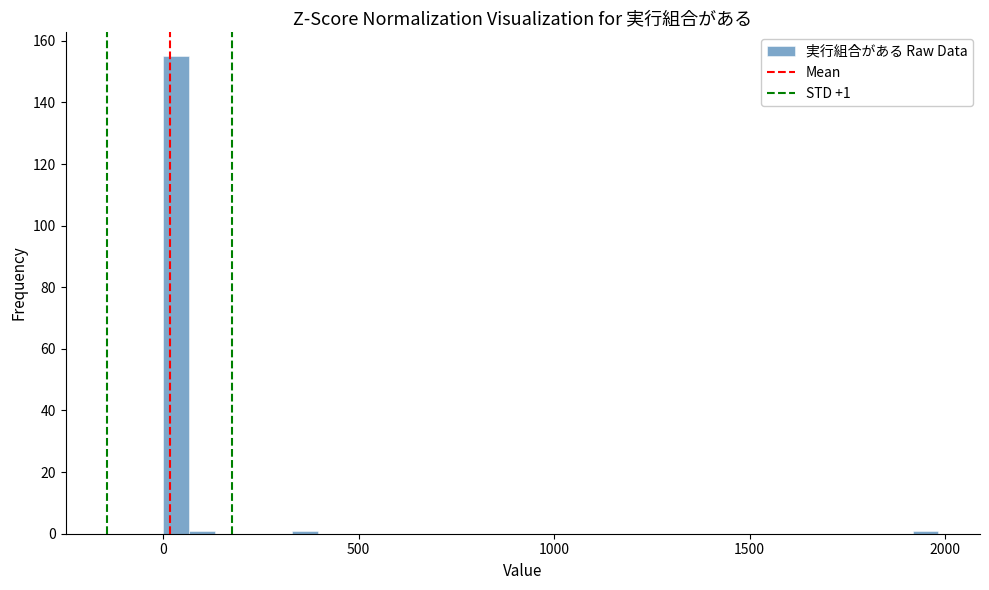

Around what value on the x-axis is the tallest bar? Give the approximate position of its centre, as read against the axis.

50